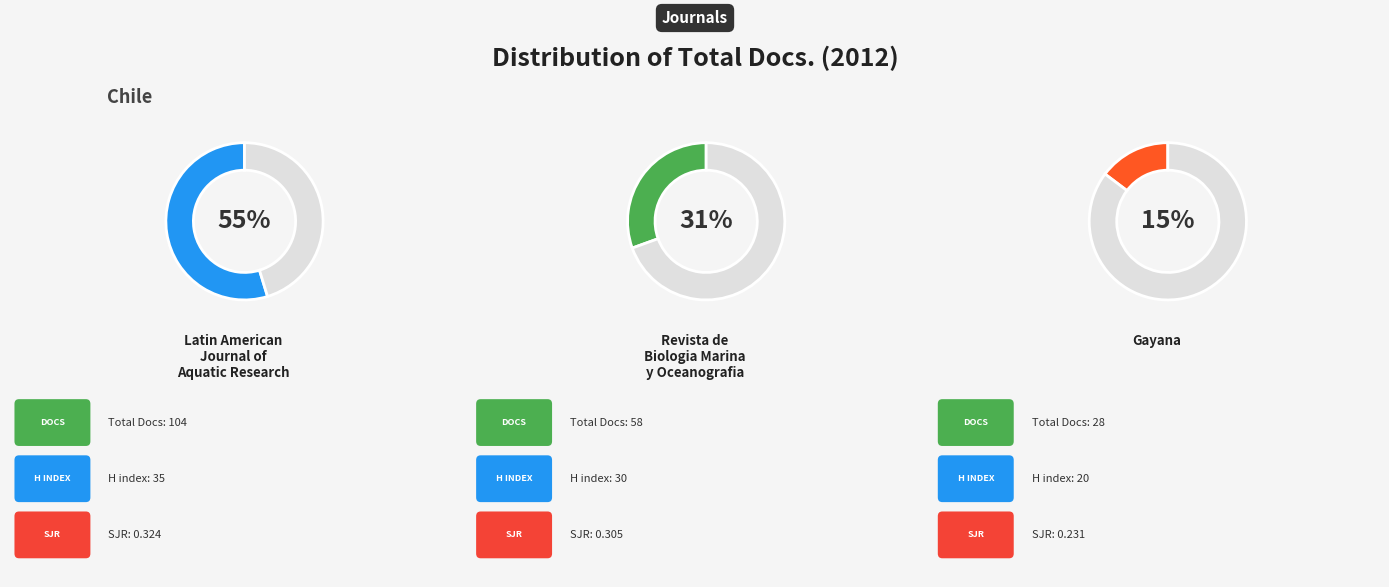

To the nearest percent, what is the combined percentage of Latin American Journal of Aquatic Research and Gayana?

69%